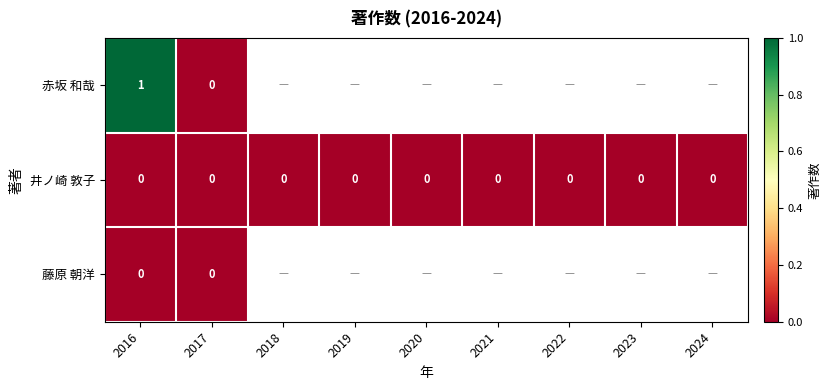

Is it true that 井ノ崎 敦子 equals 0 at 2019?

True